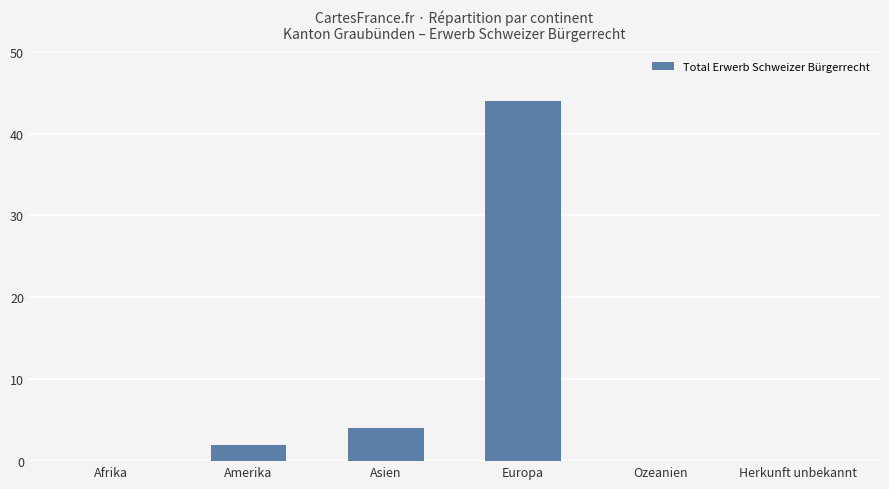

What is the change in value from Asien to Herkunft unbekannt?

-4